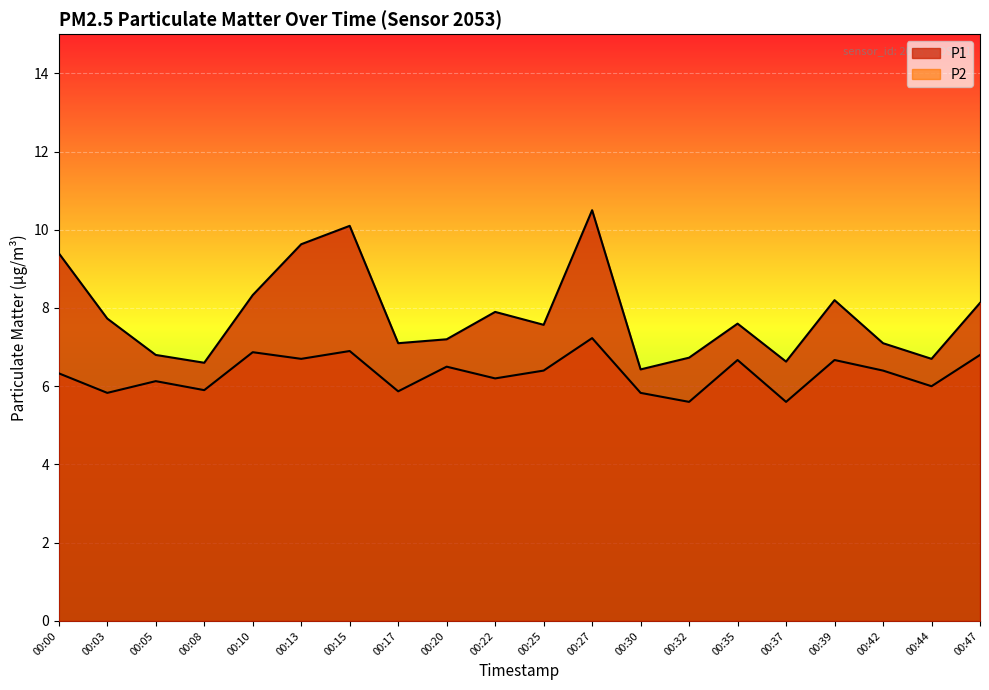

Is it true that P1 equals 8.1 at 00:47?

True